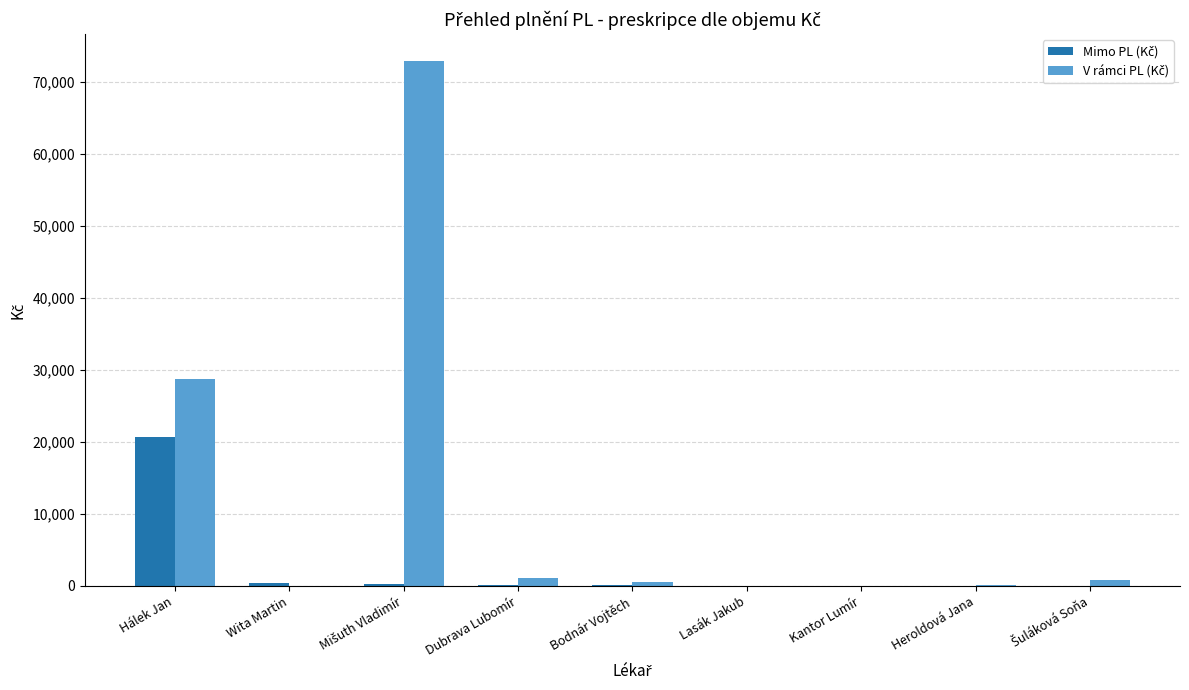

What is the greatest value displayed?

72995.3